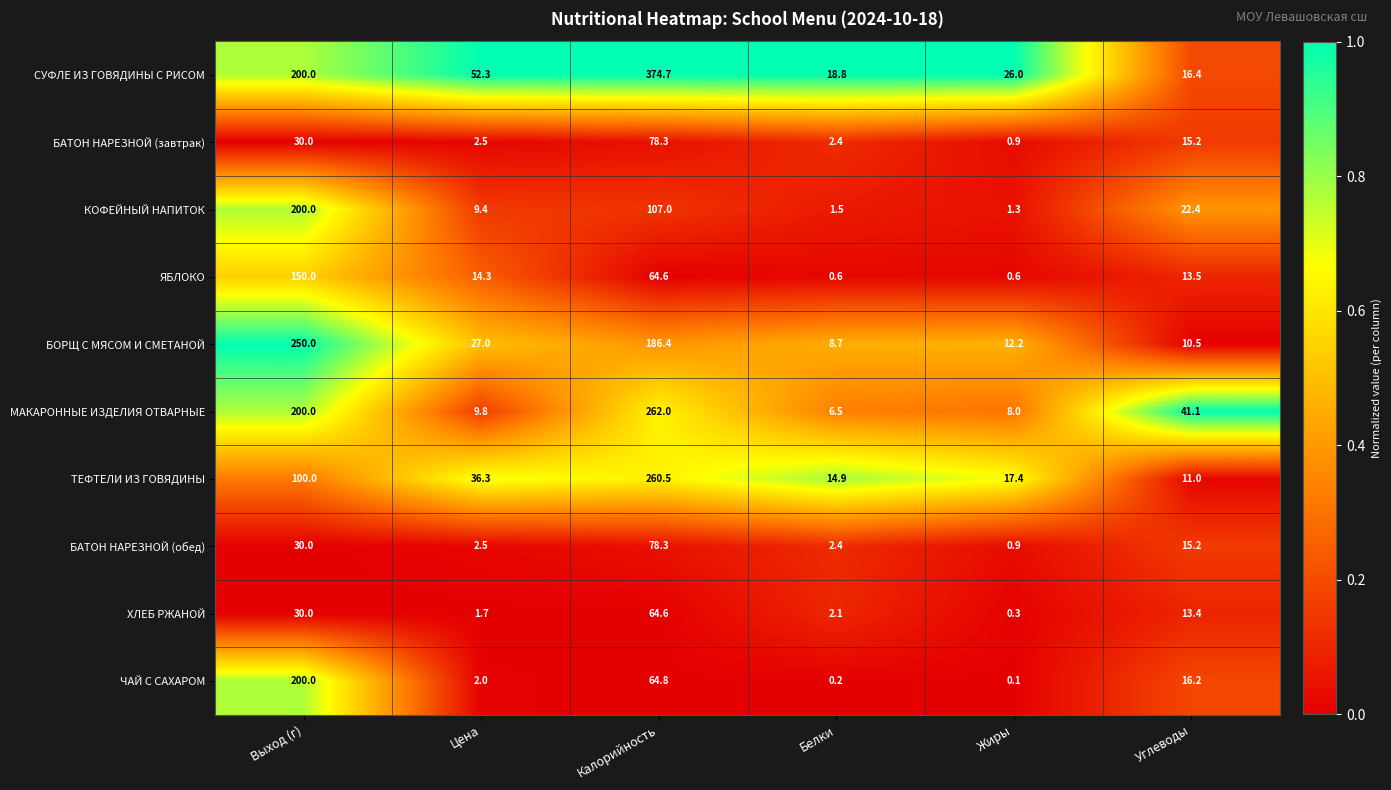

What is the difference between the second highest and minimum values in the ЧАЙ С САХАРОМ series?

64.7